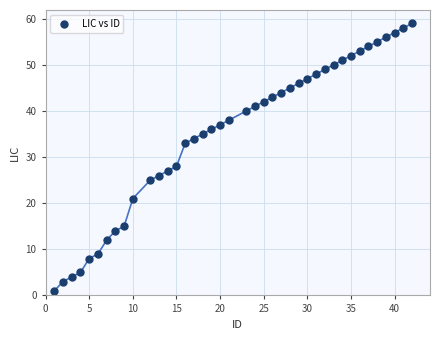

What is the range of X values (max minus min)?

41